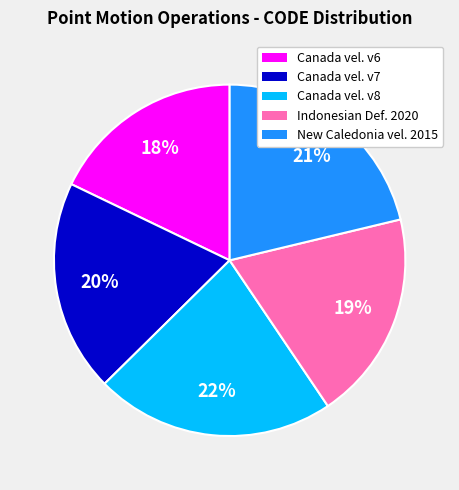

Is there a majority slice in this chart?

No